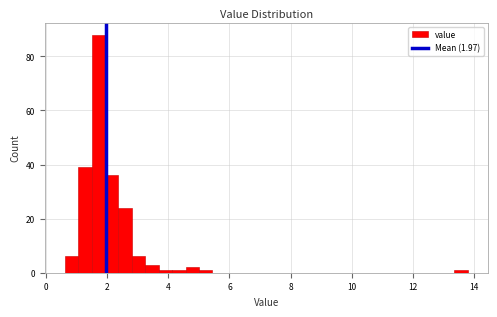

Around what value on the x-axis is the tallest bar? Give the approximate position of its centre, as read against the axis.

1.8